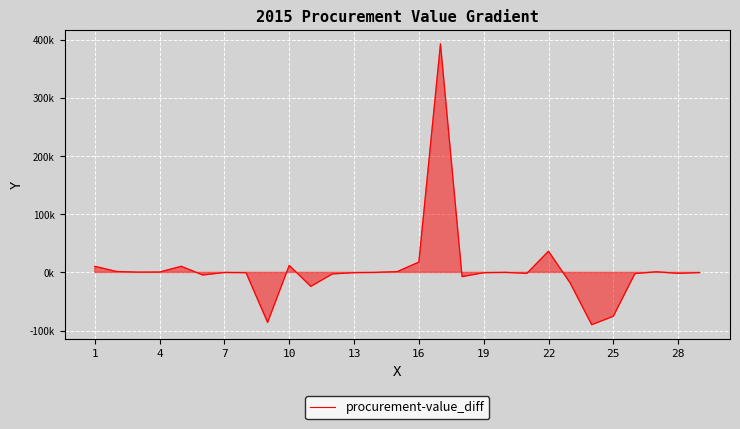

What is the average value?

5866.0